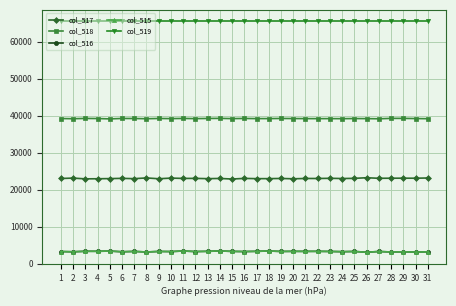

The value of col_518 at 16 is 26666. True or false?

False